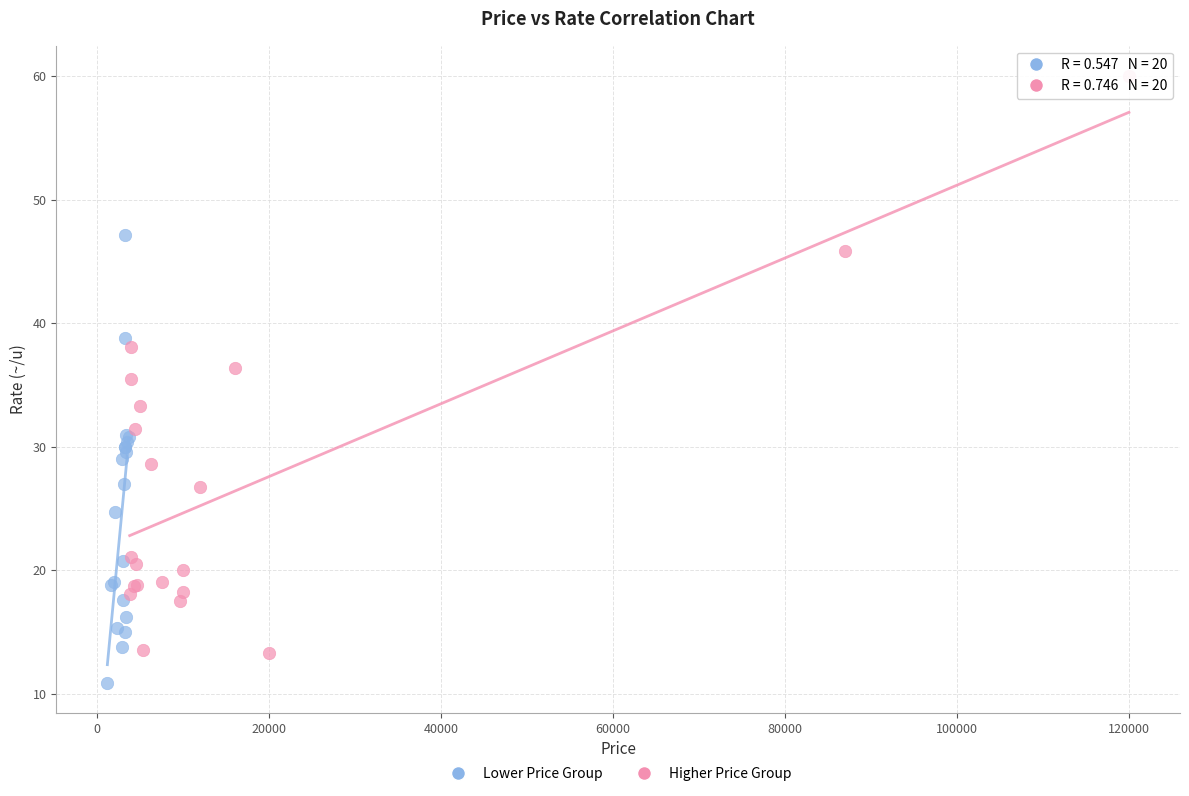

Which series contains the lowest Y value?

Lower Price Group